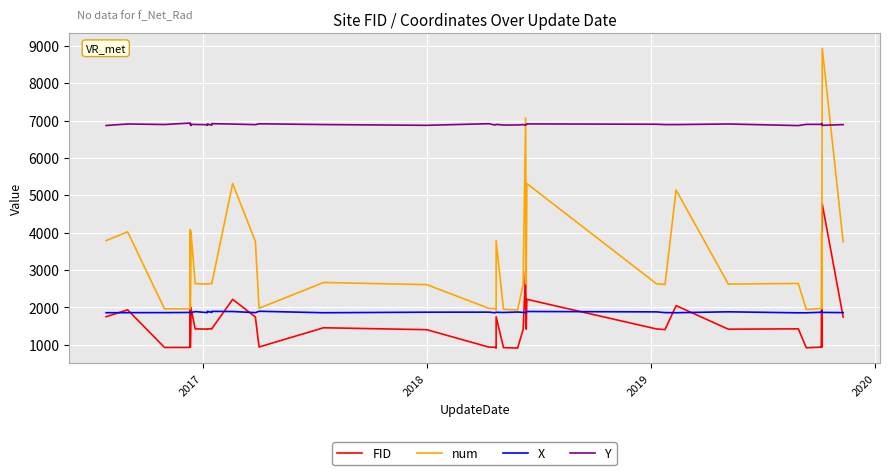

True or false: FID and num cross at least once.

False